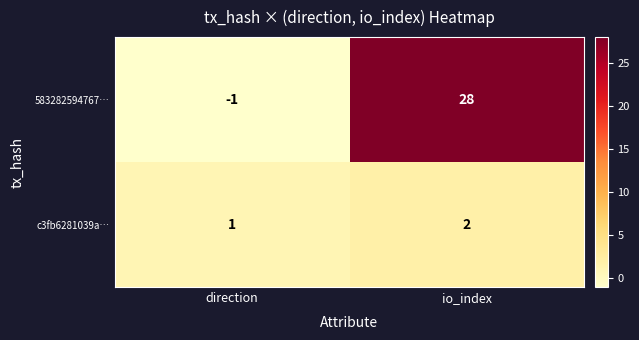

Is it true that 583282594767… equals -1 at direction?

True